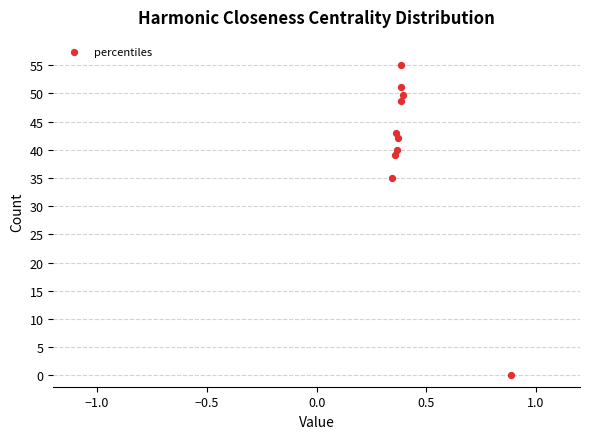

What Y value in the scatter plot is closest to 27?

35.0